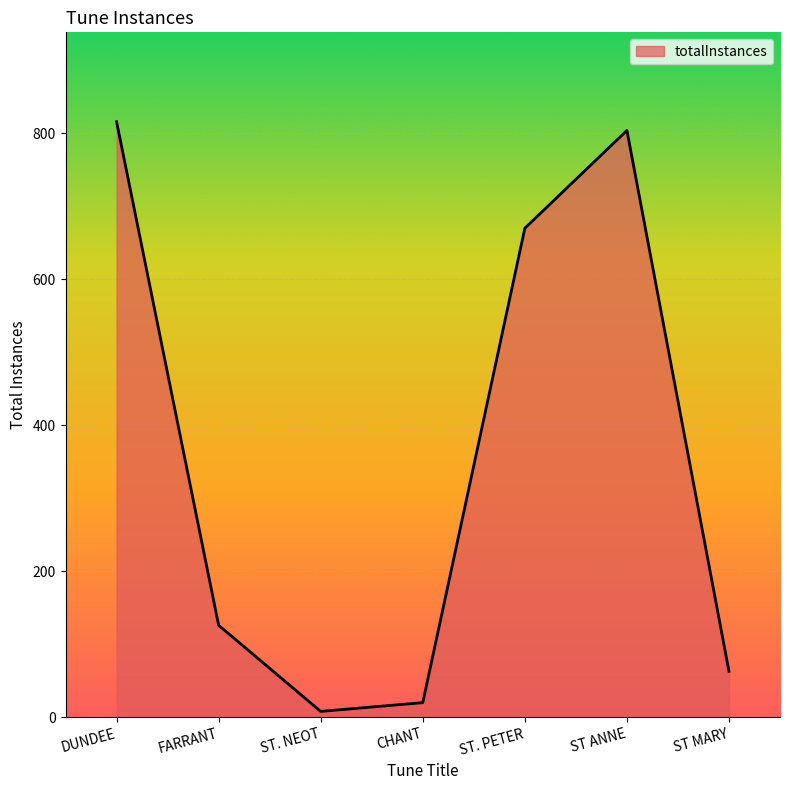

Where is the first local maximum?

ST ANNE